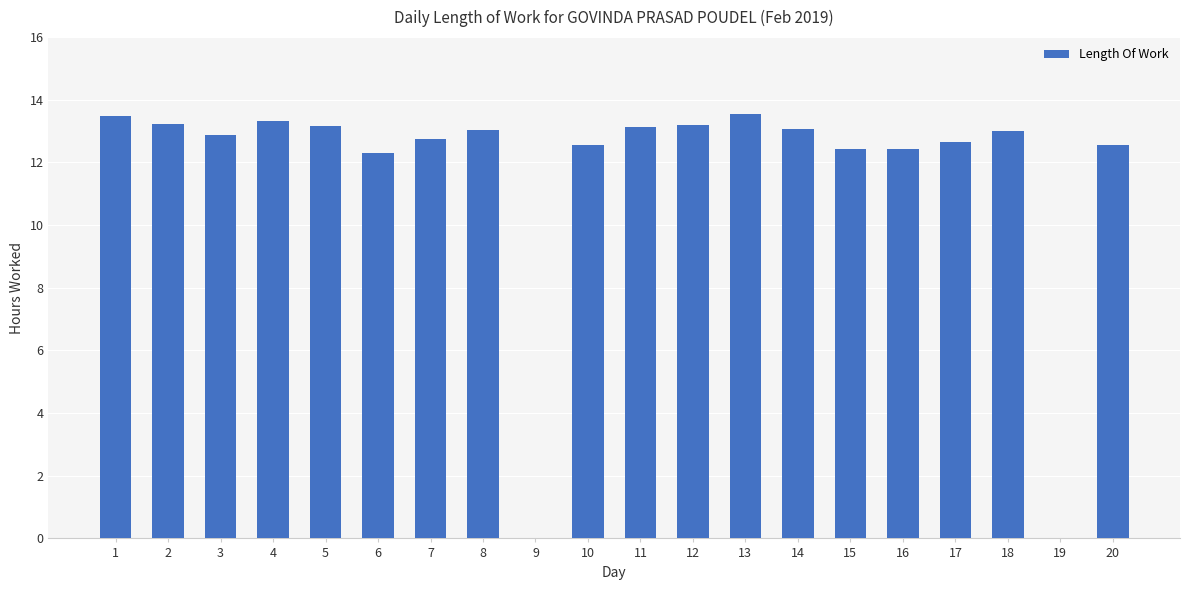

What is the greatest value displayed?

13.6